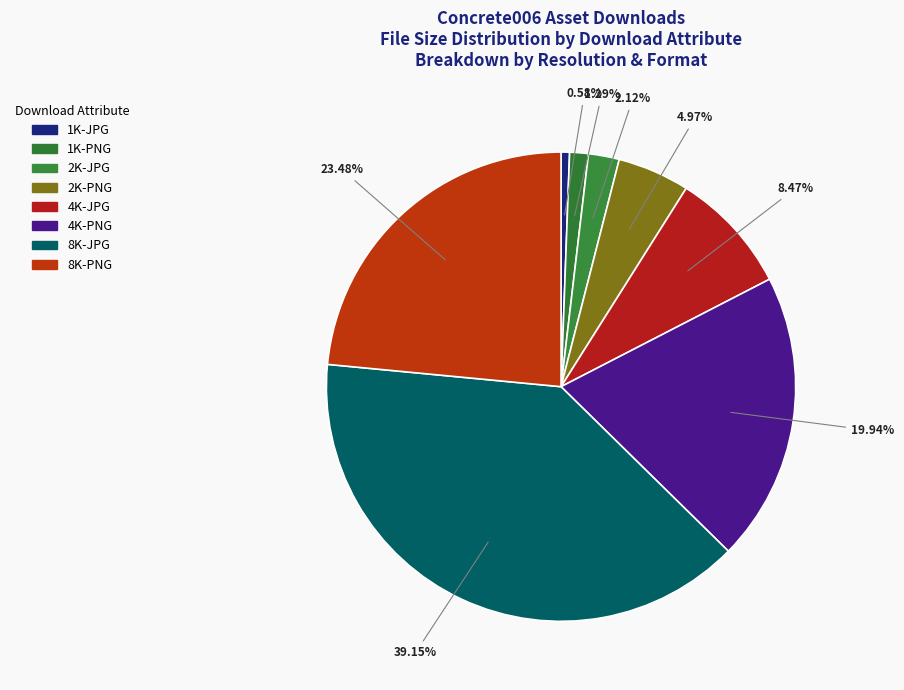

What is the largest slice in the pie chart?

8K-JPG